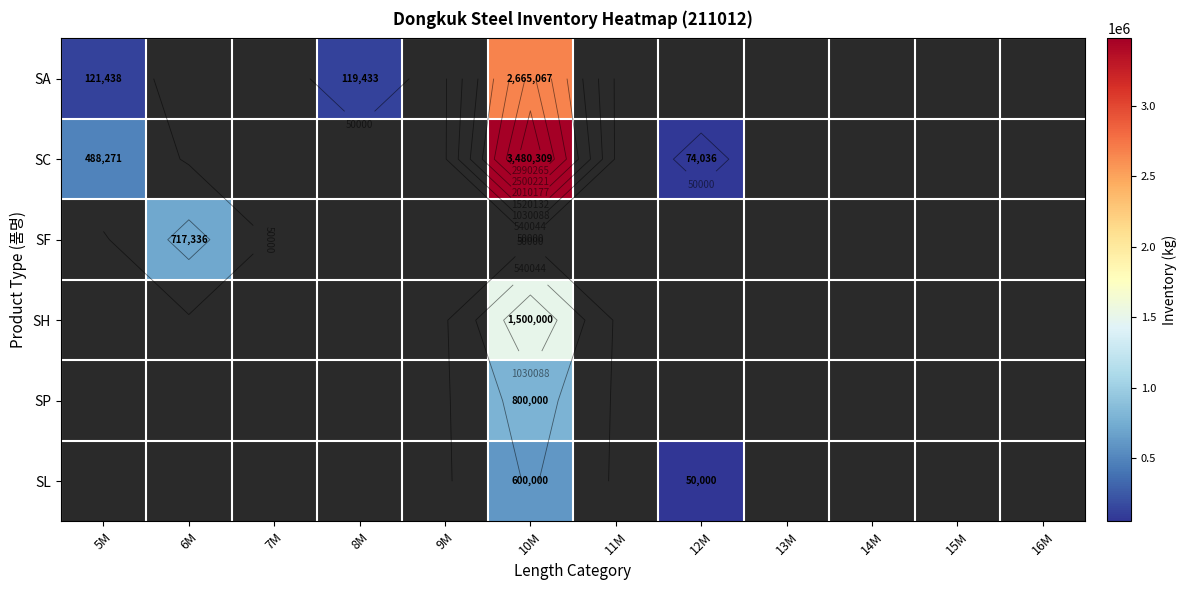

The value of SF at 6M is 717336.0. True or false?

True